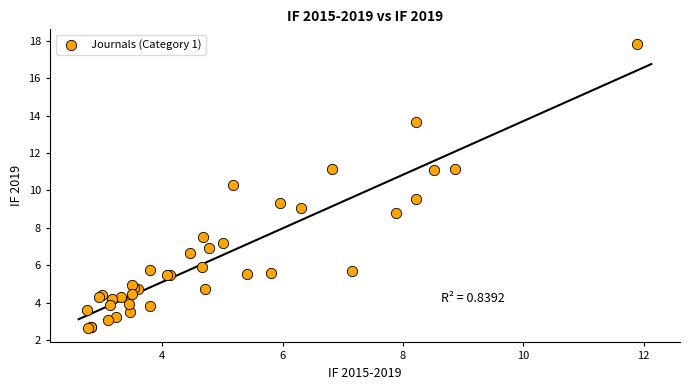

What Y value in the scatter plot is closest to 10?

10.3